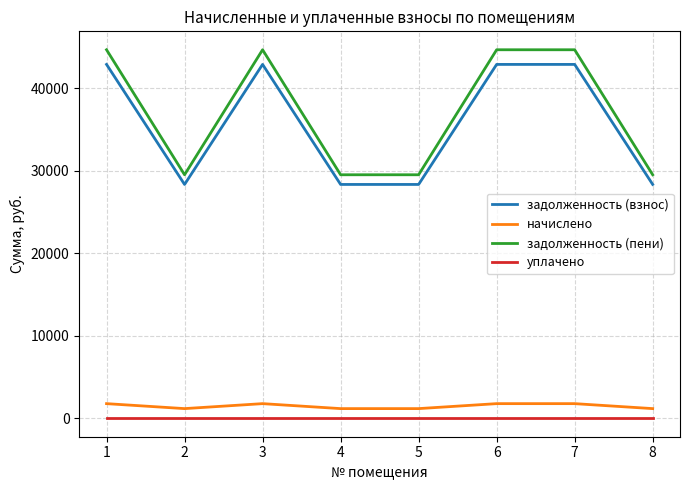

What is the maximum value shown in the chart?

44673.7